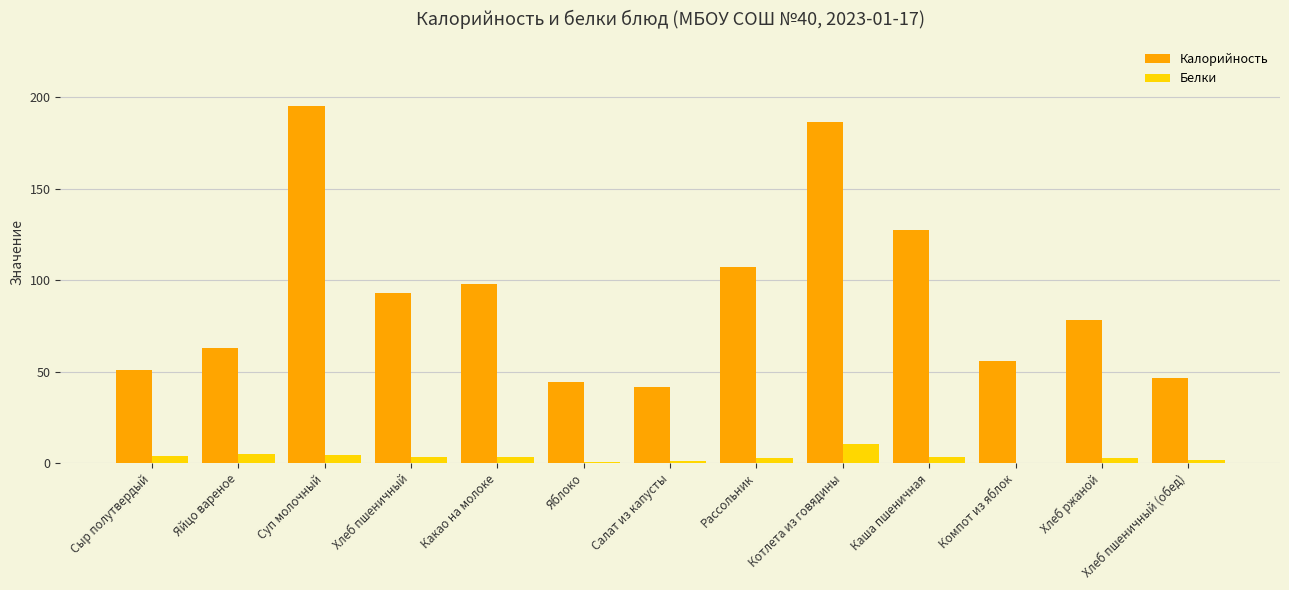

Which series has the largest total across all categories?

Калорийность